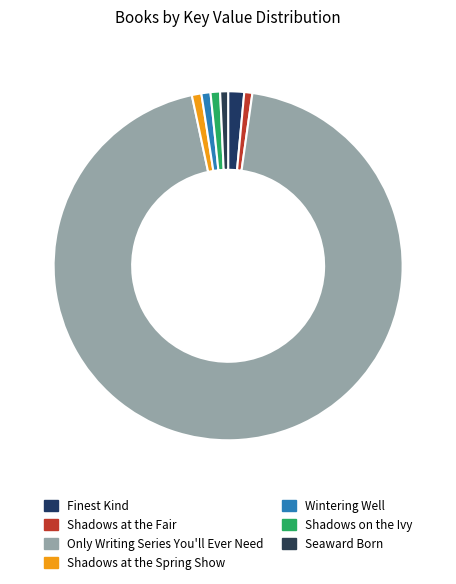

Is it true that Only Writing Series You'll Ever Need is 89% of the pie?

False